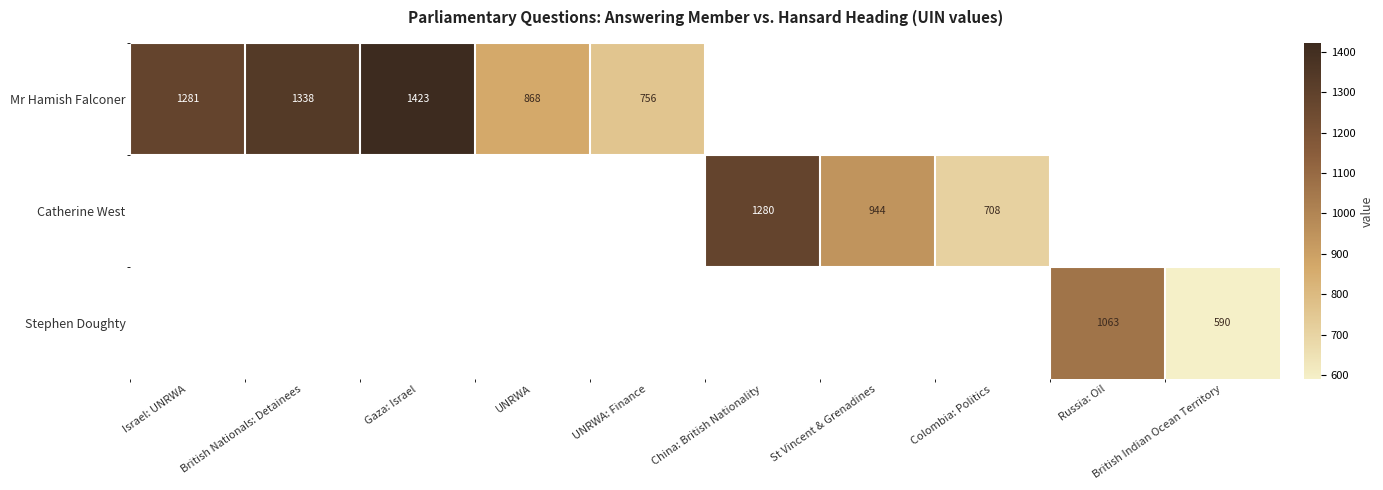

The value of Mr Hamish Falconer at UNRWA is 1533. True or false?

False